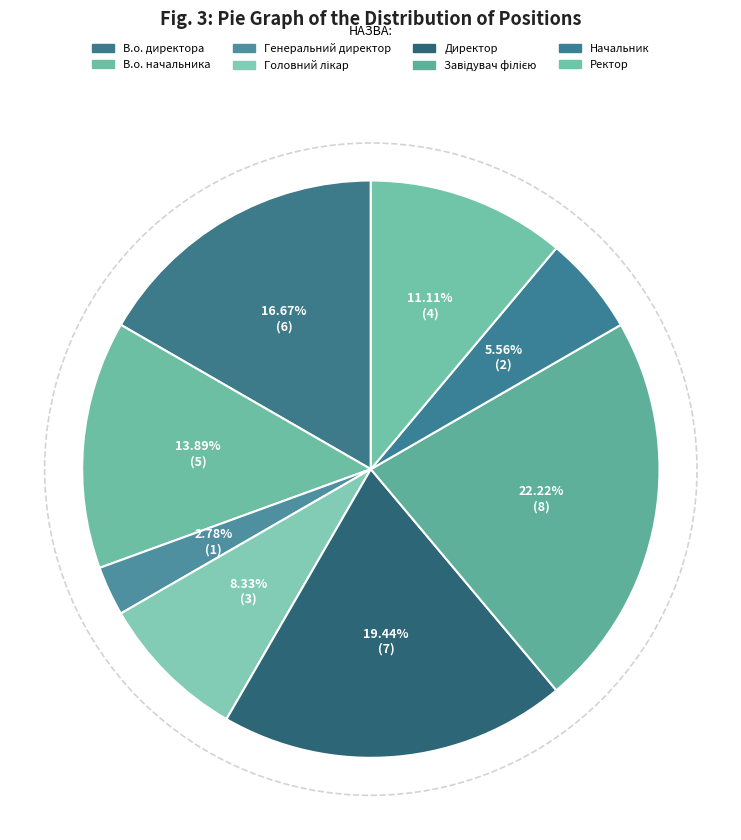

Is there a majority slice in this chart?

No